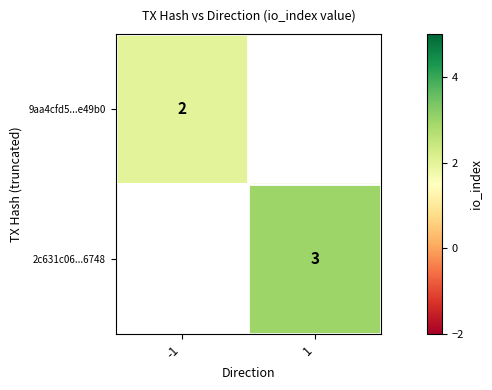

The value of 9aa4cfd5...e49b0 at -1 is 1.1. True or false?

False